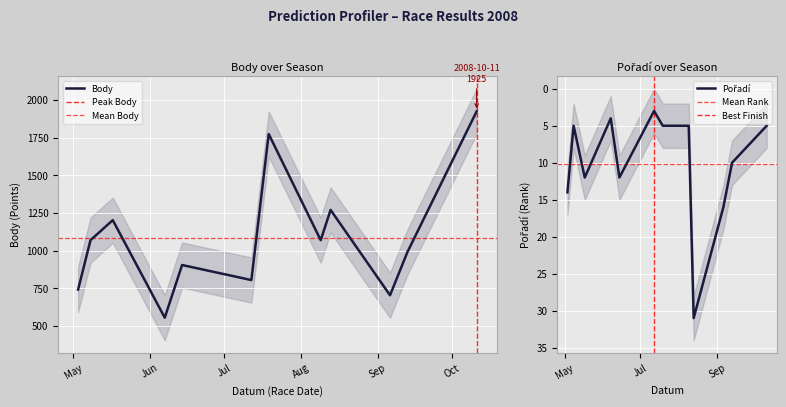

Is this an area chart (filled region under the line)?

No